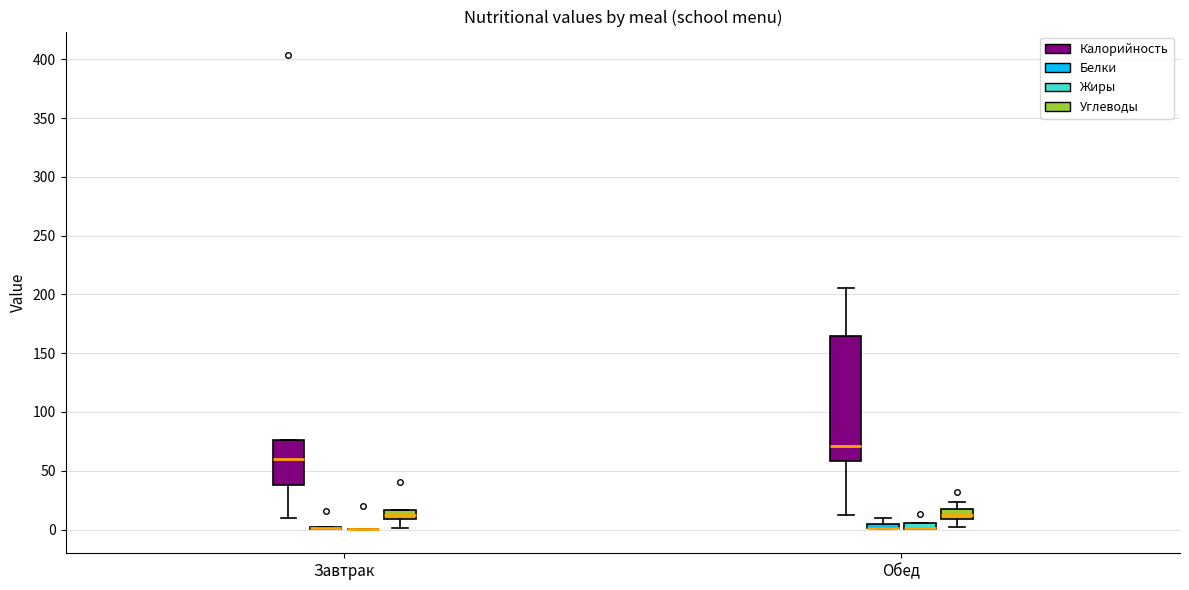

Where is the upper edge of the box for Обед (Жиры) on the y-axis? The values are not printed on the chart, so give them approximately, as read against the axis.

5